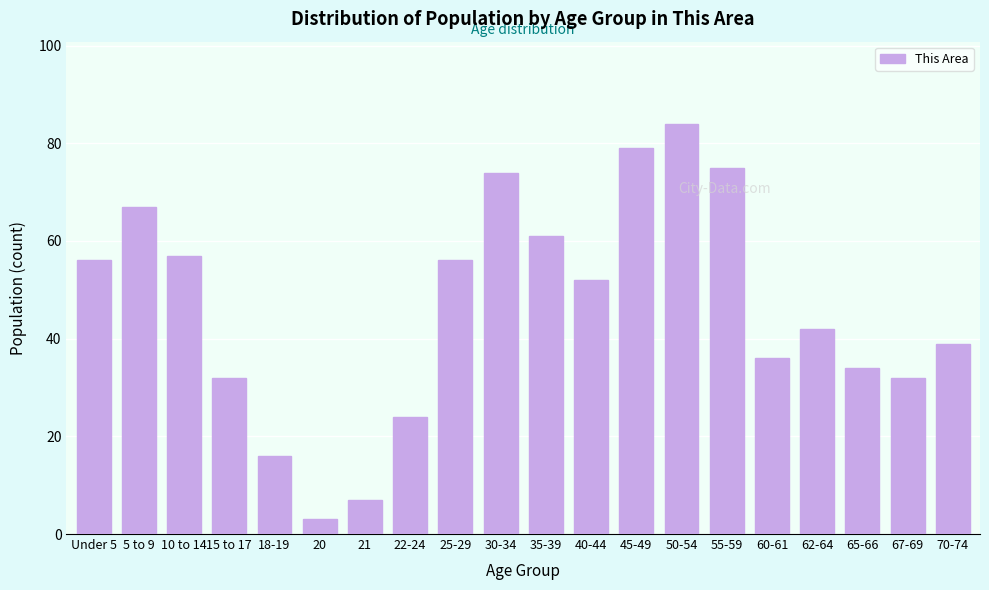

Reading left to right, extract all data points from this chart.

Under 5=56	5 to 9=67	10 to 14=57	15 to 17=32	18-19=16	20=3	21=7	22-24=24	25-29=56	30-34=74	35-39=61	40-44=52	45-49=79	50-54=84	55-59=75	60-61=36	62-64=42	65-66=34	67-69=32	70-74=39